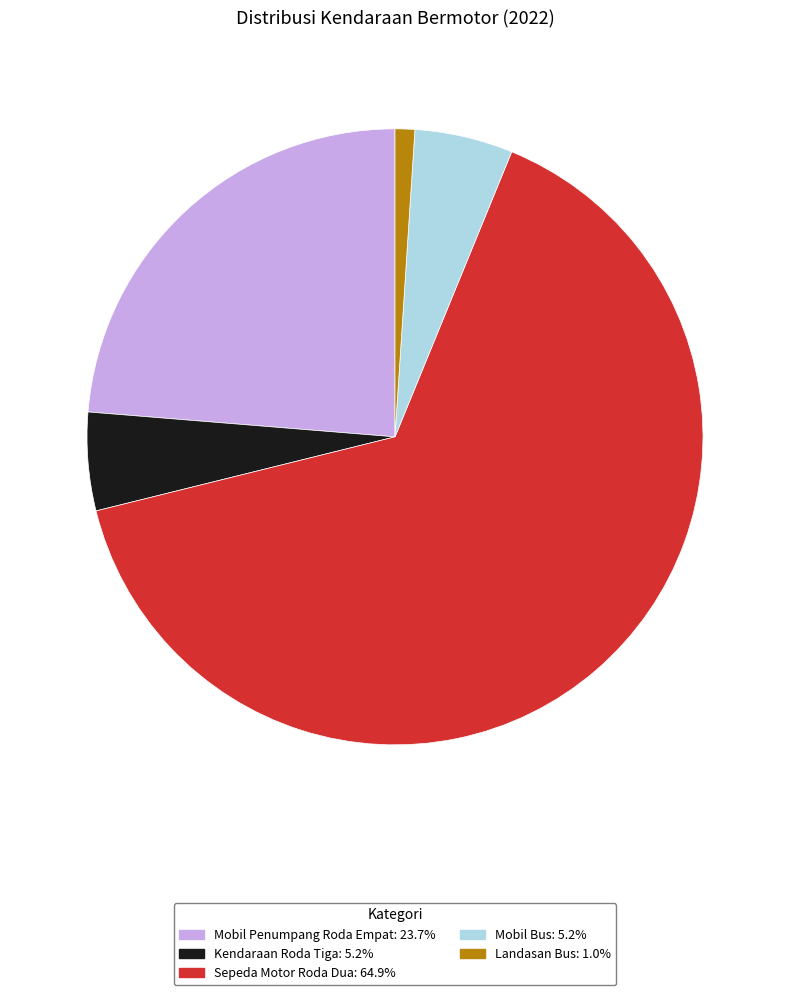

Which category has the smallest portion of the pie?

Landasan Bus